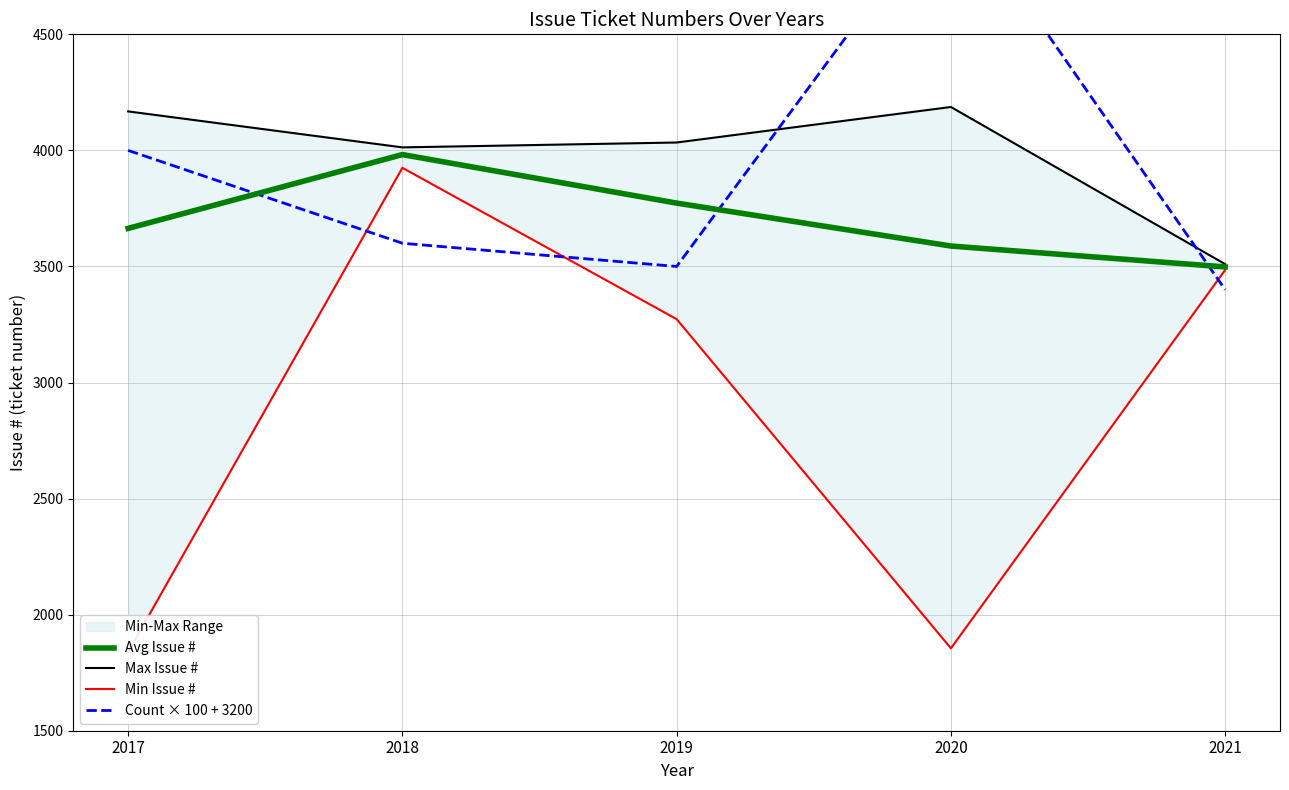

In Max Issue #, how many points are lower than both neighbors (excluding endpoints)?

1